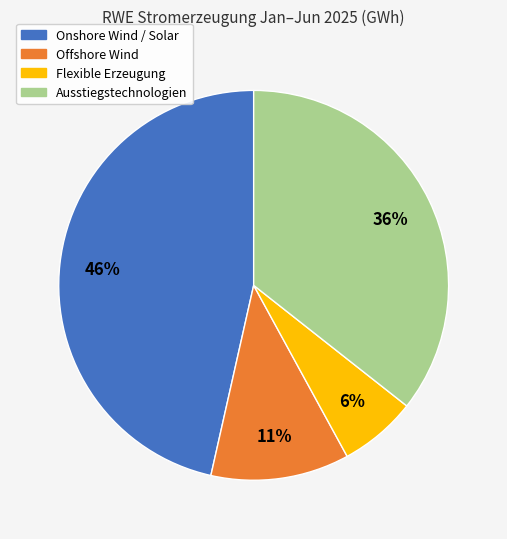

Count the number of slices in the pie.

4